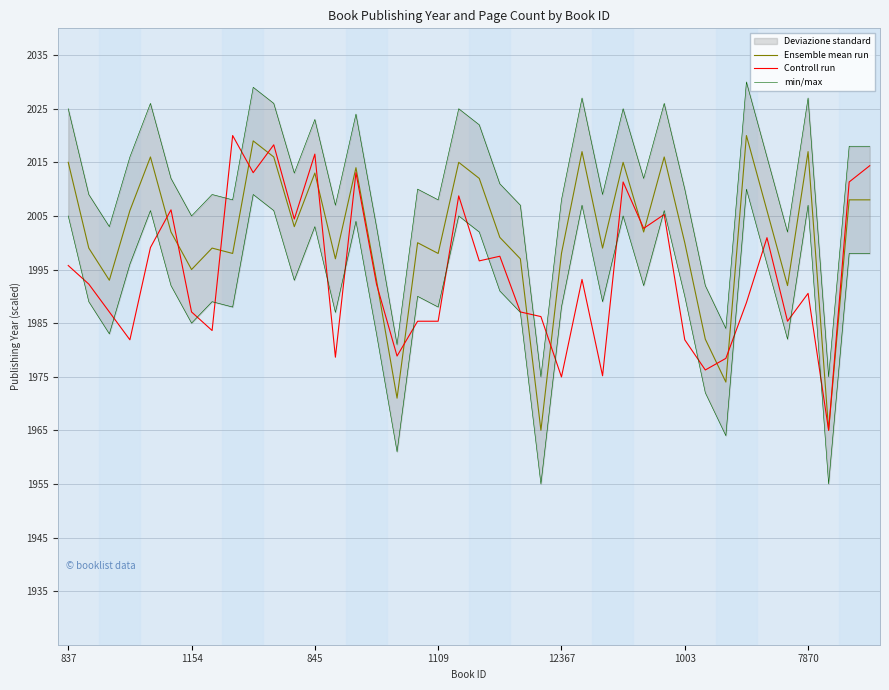

True or false: Controll run has more than 0 interior local peaks.

True